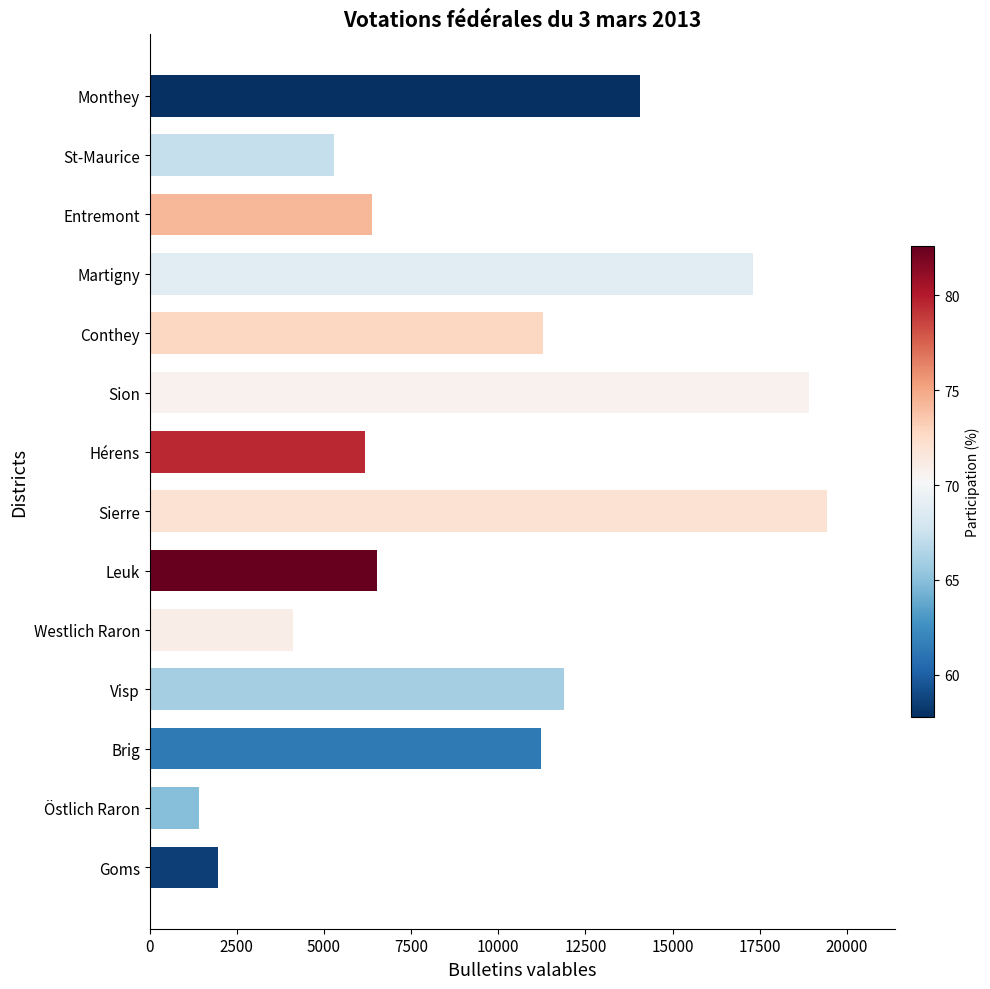

What is the change in value from Östlich Raron to St-Maurice?

+3873